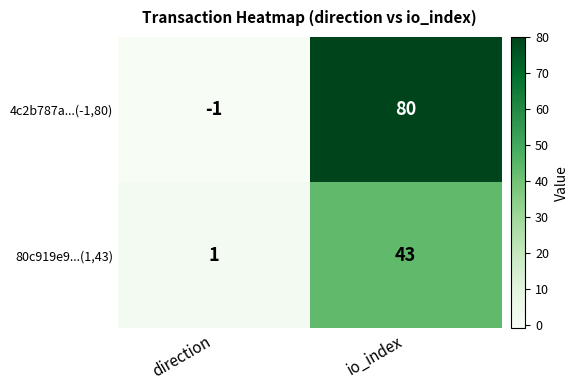

The value of 4c2b787a...(-1,80) at direction is 0. True or false?

False